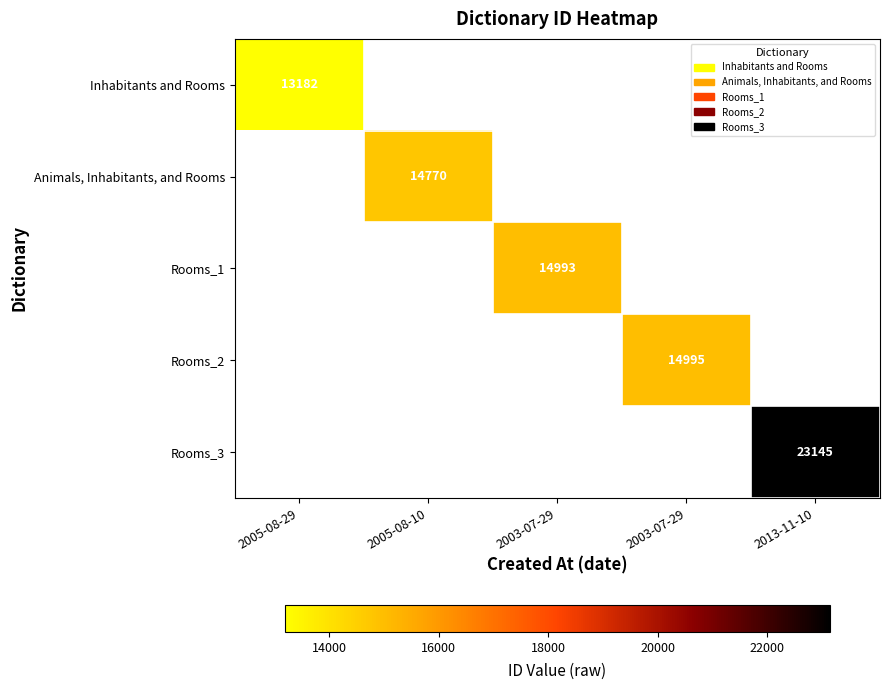

How many positive values does the Rooms_1 series have?

1